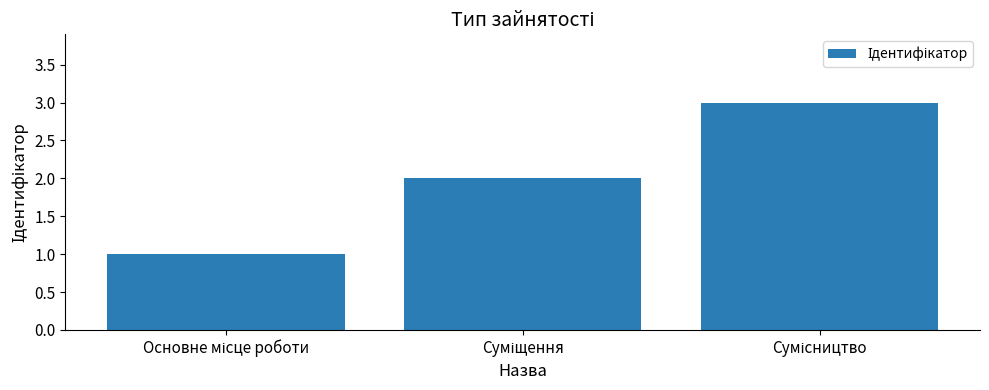

What is the sum of all values?

6